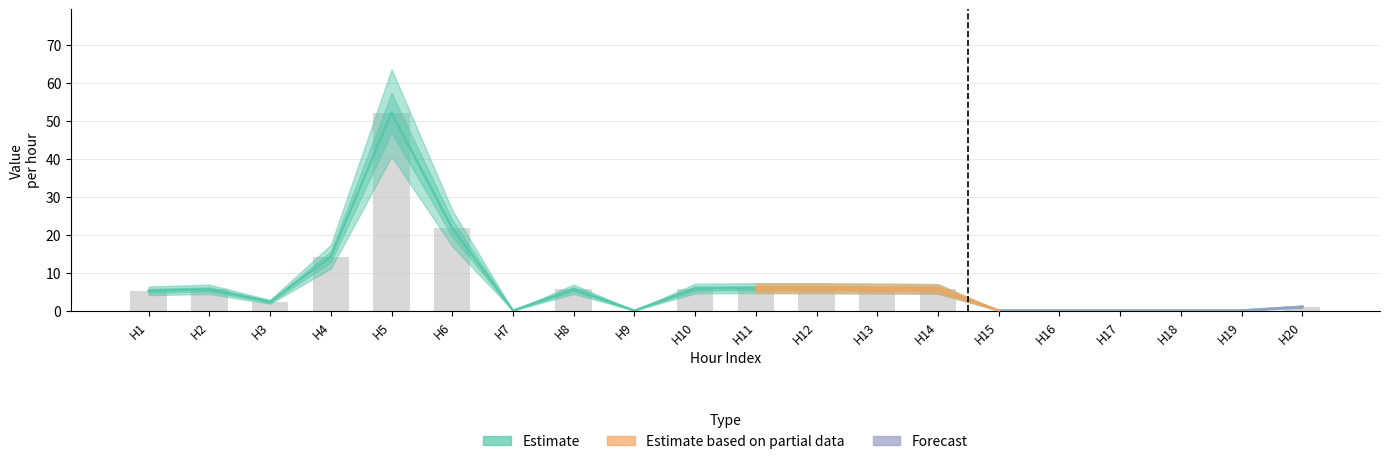

What is the difference between the values at H13 and H16?

5.8